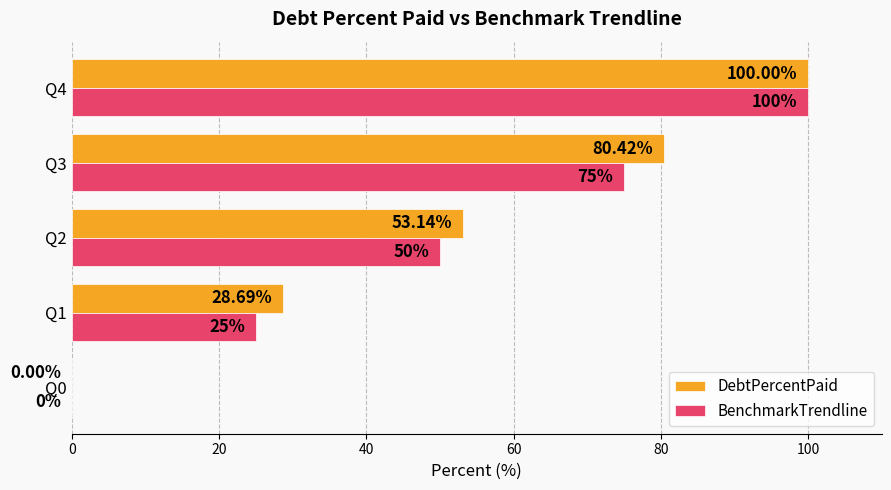

Which series changed the most between Q0 and Q2?

DebtPercentPaid